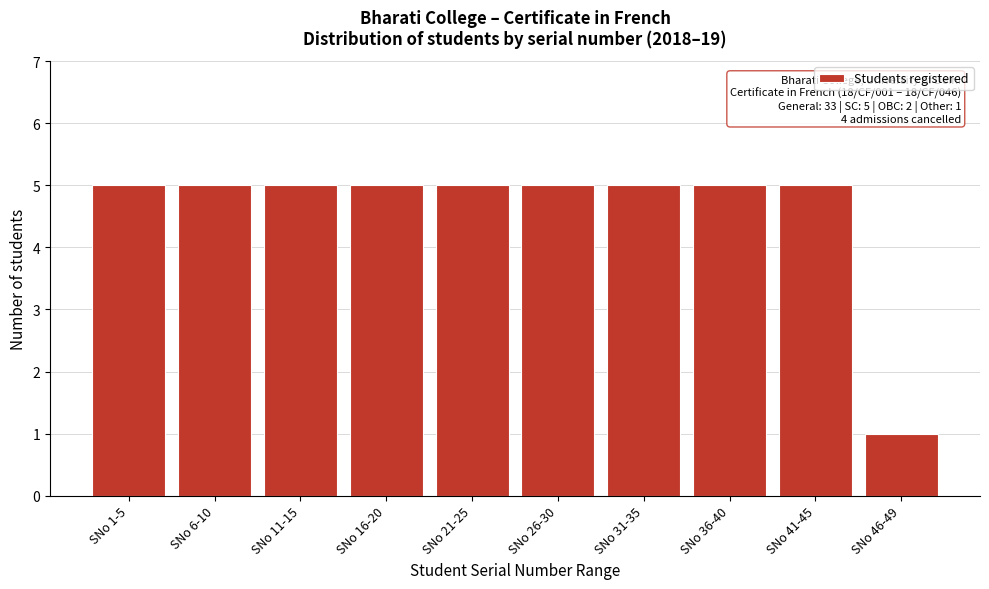

Reading right to left, transcribe all the data shown in this chart.

SNo 46-49=1	SNo 41-45=5	SNo 36-40=5	SNo 31-35=5	SNo 26-30=5	SNo 21-25=5	SNo 16-20=5	SNo 11-15=5	SNo 6-10=5	SNo 1-5=5